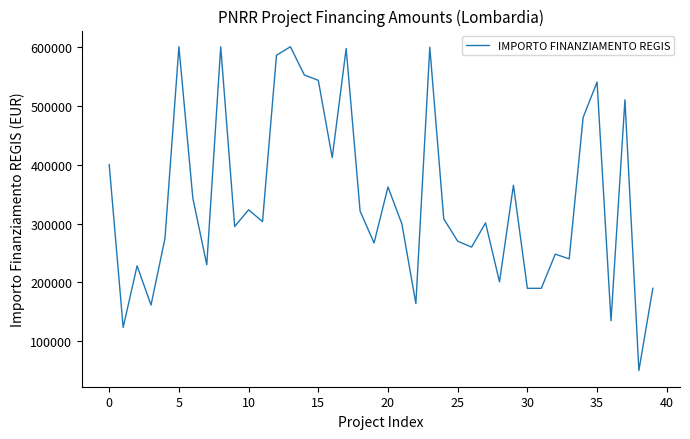

What is the minimum value shown in the chart?

50488.6